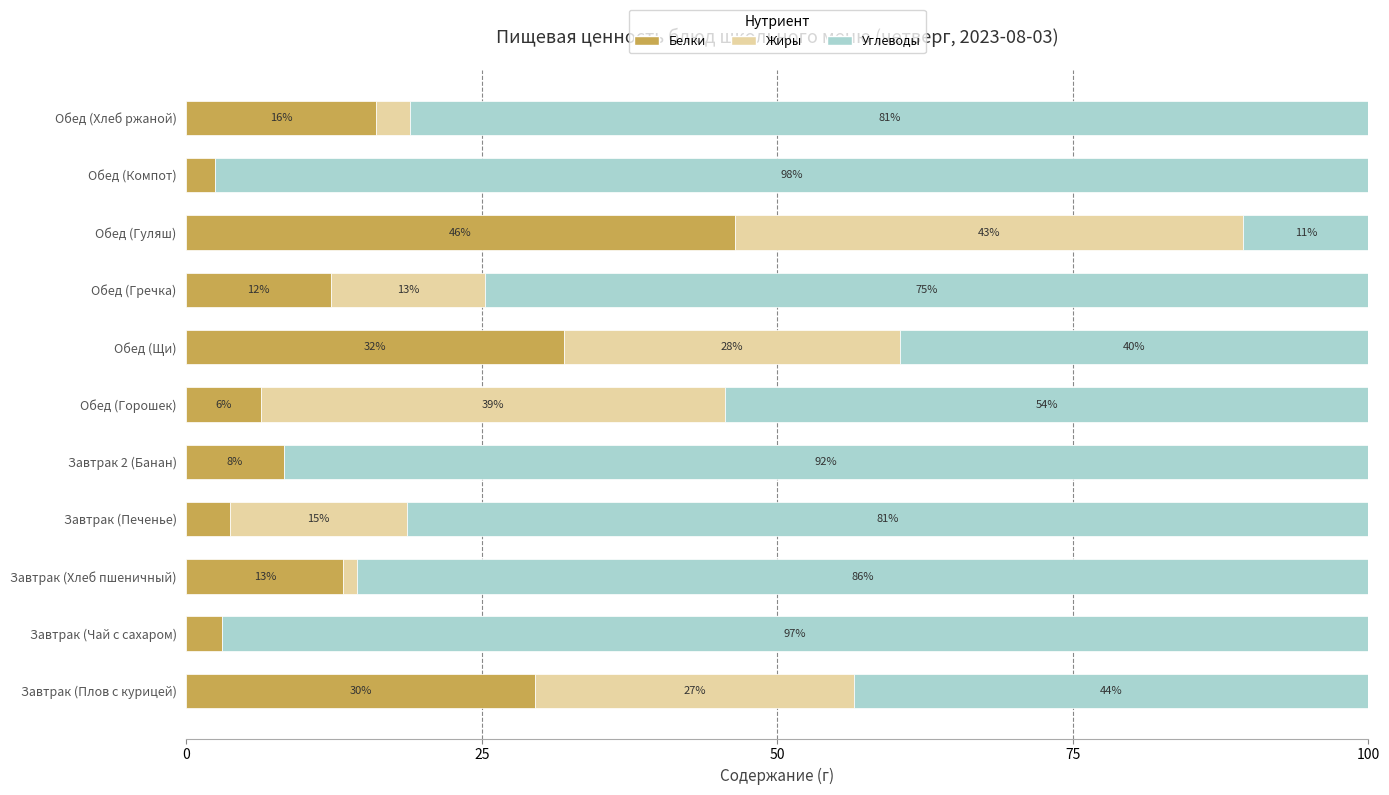

How many values in the Белки series exceed 12?

6